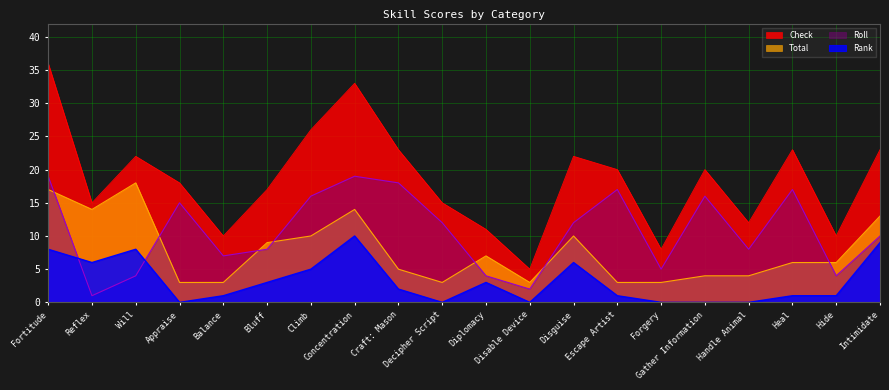

Which series has the largest total across all categories?

Check